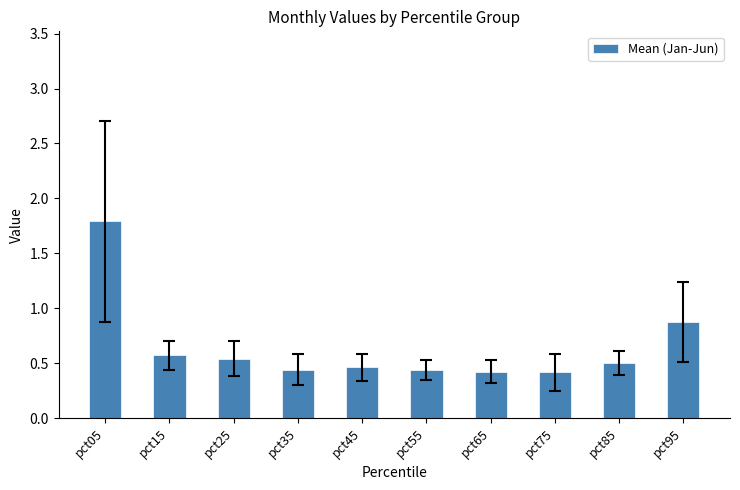

True or false: the data shows 1.3 at pct95.

False